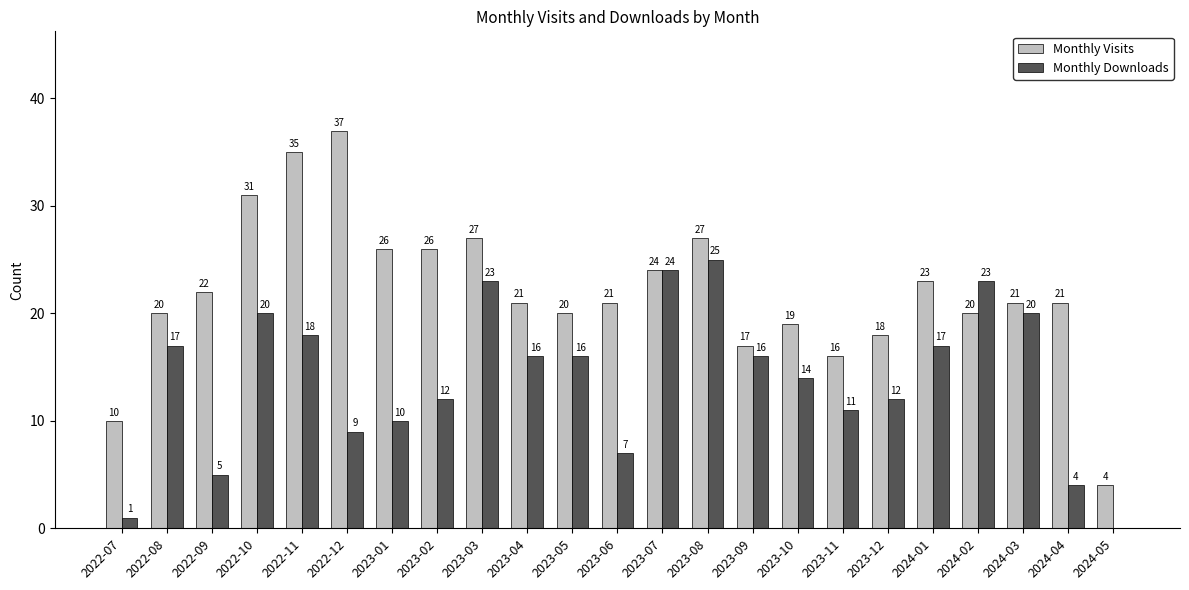

What is the sum of all Monthly Visits values?

506